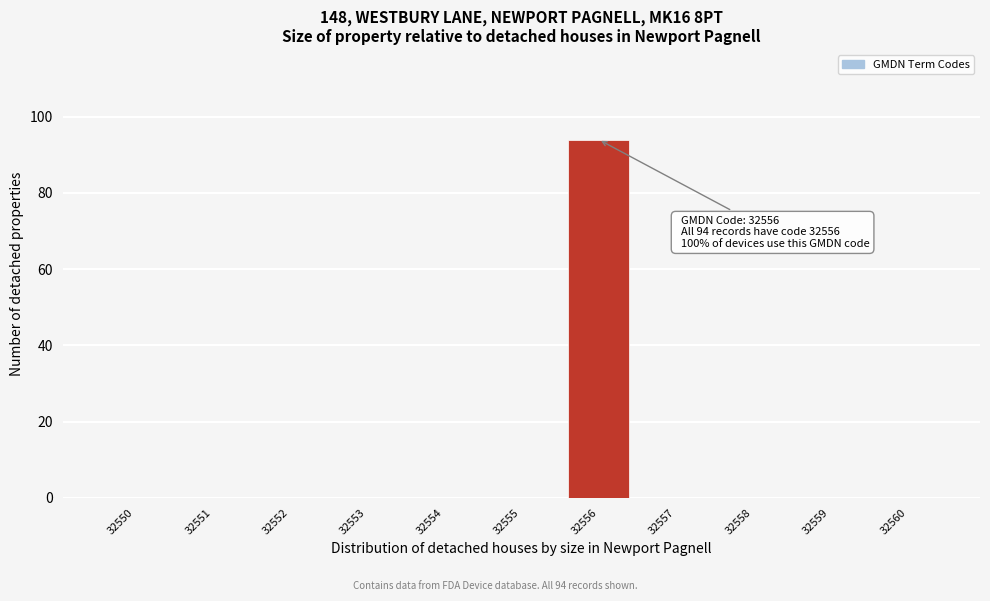

Reading left to right, list all the values displayed in this chart.

32550=0	32551=0	32552=0	32553=0	32554=0	32555=0	32556=94	32557=0	32558=0	32559=0	32560=0